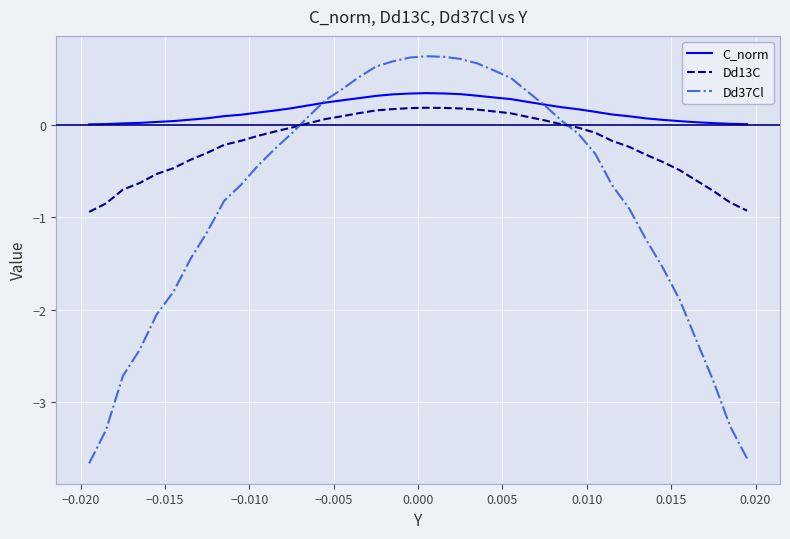

Rank the series by their average value, from highest to lowest.

C_norm, Dd13C, Dd37Cl